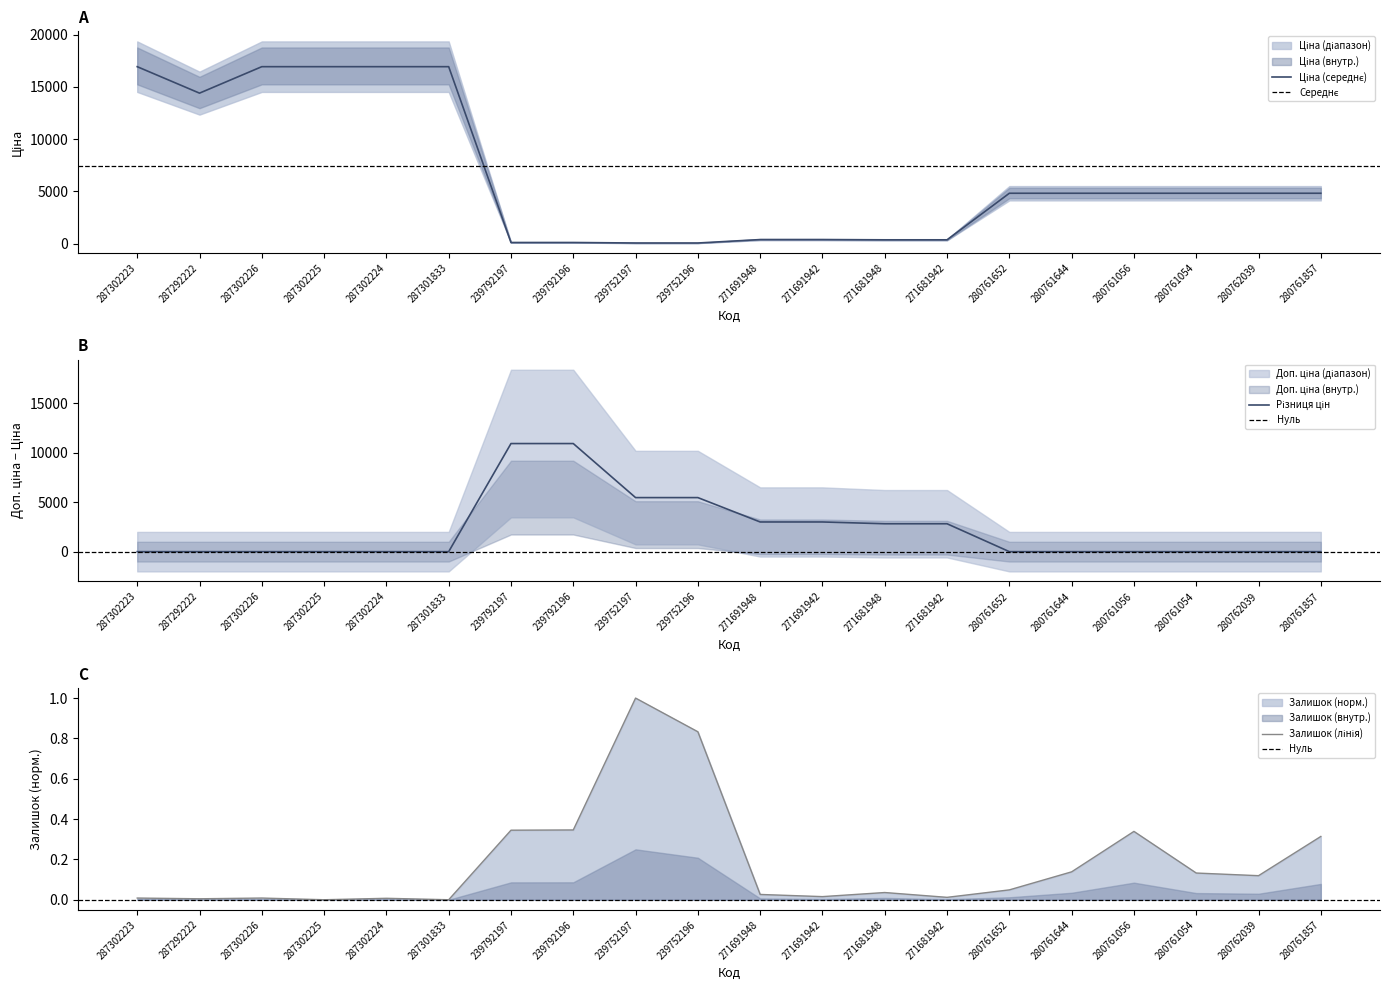

What is the label of the 20th point from the right?

287302223